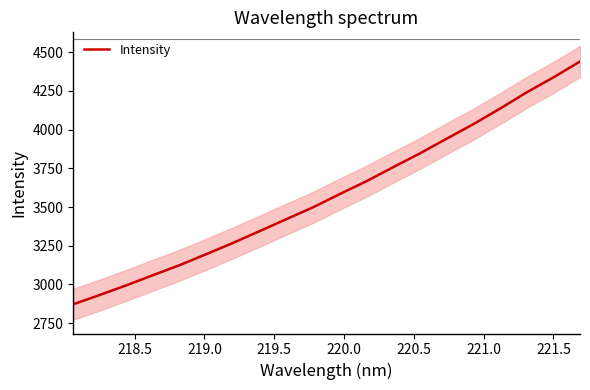

What is the label of the 19th point from the right?

218.5